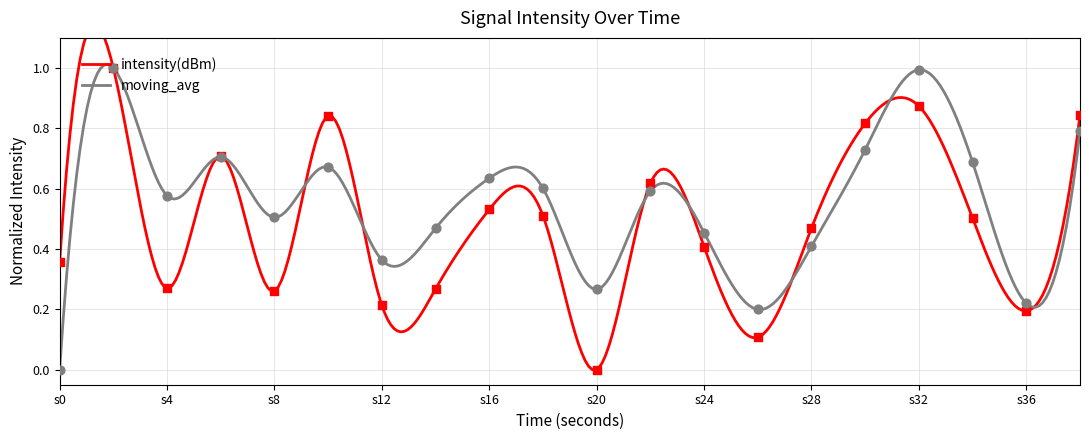

Which series has the largest Y range (max minus min)?

intensity(dBm)